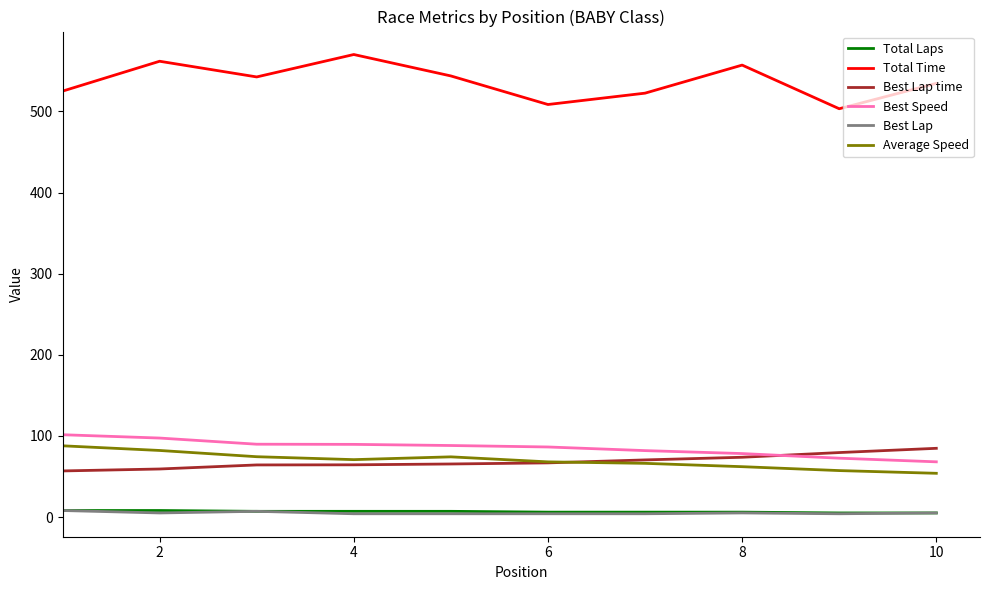

True or false: Best Lap time and Average Speed cross at least once.

True